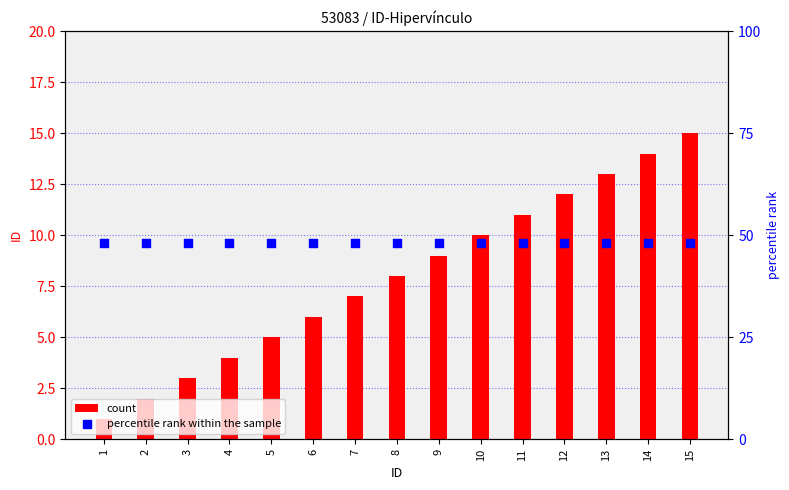

Is the value of count at 8 greater than the value of percentile rank within the sample at 15?

No